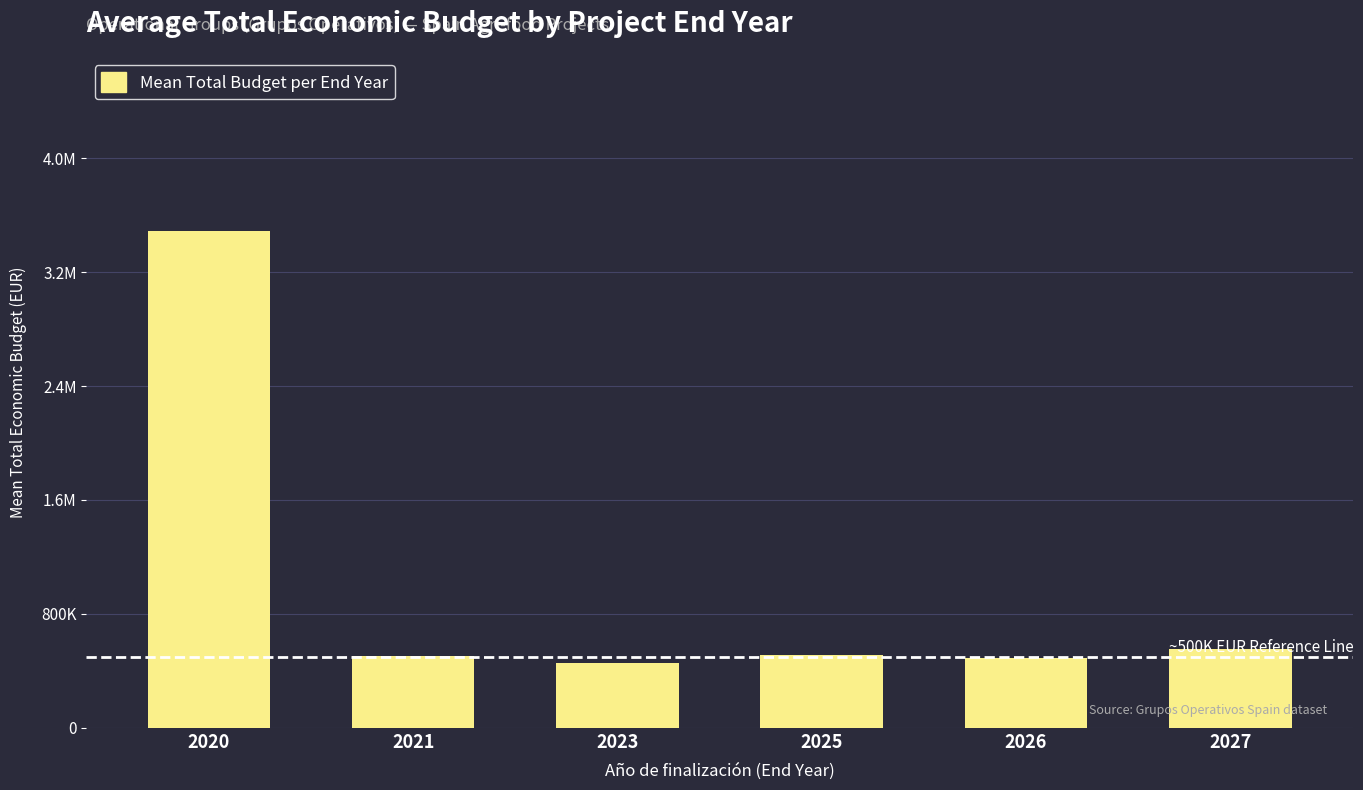

Does the chart contain any negative values?

No